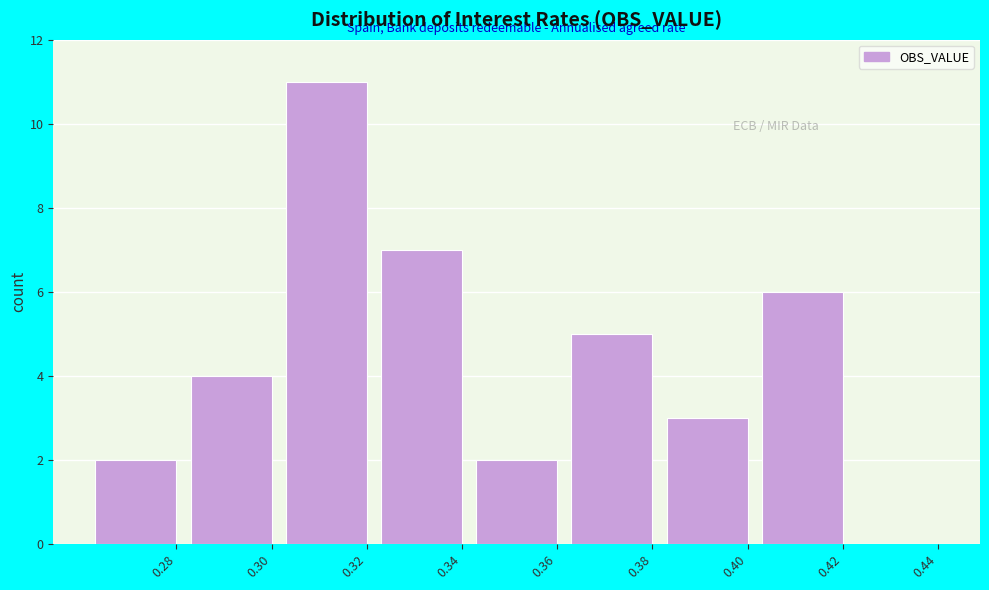

Reading right to left, what are all the values shown in this chart?

0.44=0	0.42=6	0.40=3	0.38=5	0.36=2	0.34=7	0.32=11	0.30=4	0.28=2